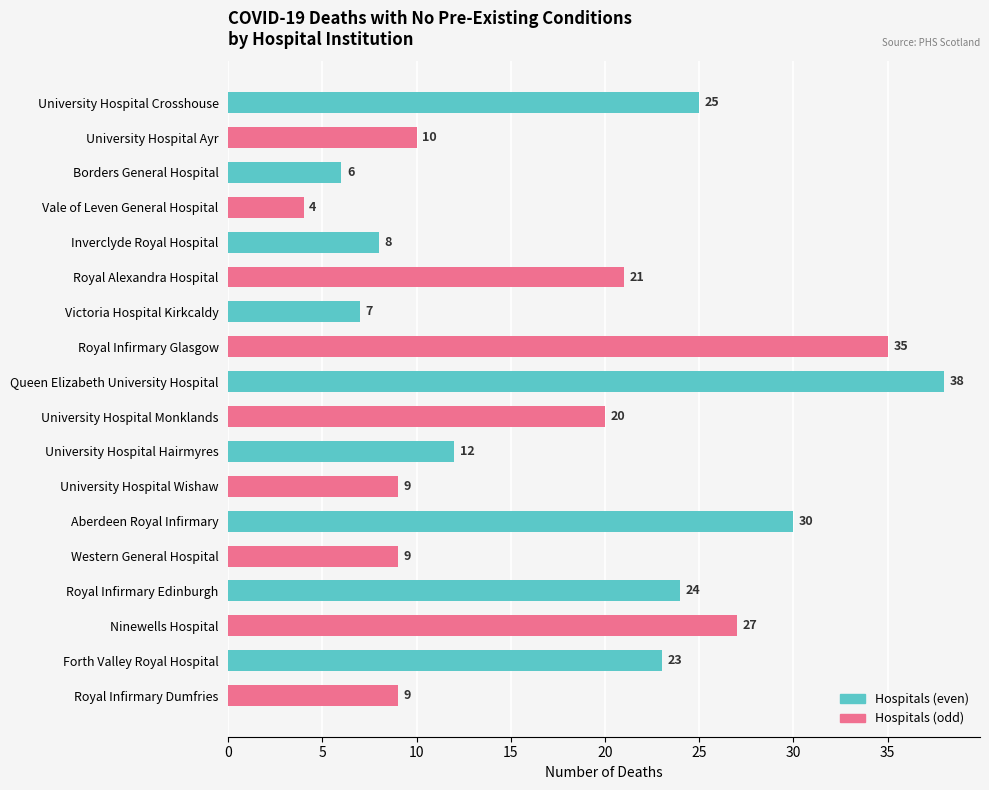

How many distinct data groups are displayed?

1